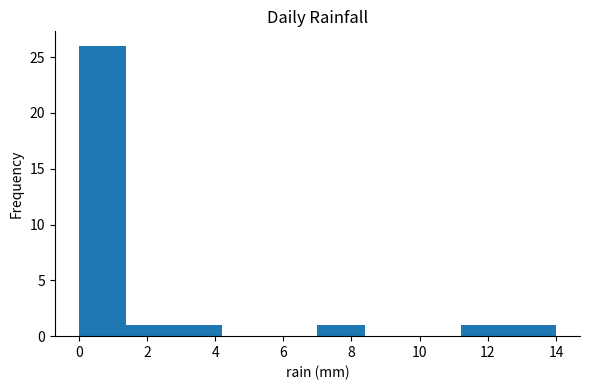

Reading left to right, list every bar in this chart as the range it spans on the x-axis followed by its height. The values are not printed on the chart, so give them approximately, as read against the axis.

0.0 to 1.4: 26
1.4 to 2.8: 1
2.8 to 4.2: 1
4.2 to 5.6: 0
5.6 to 7.0: 0
7.0 to 8.4: 1
8.4 to 9.8: 0
9.8 to 11.2: 0
11.2 to 12.6: 1
12.6 to 14.0: 1